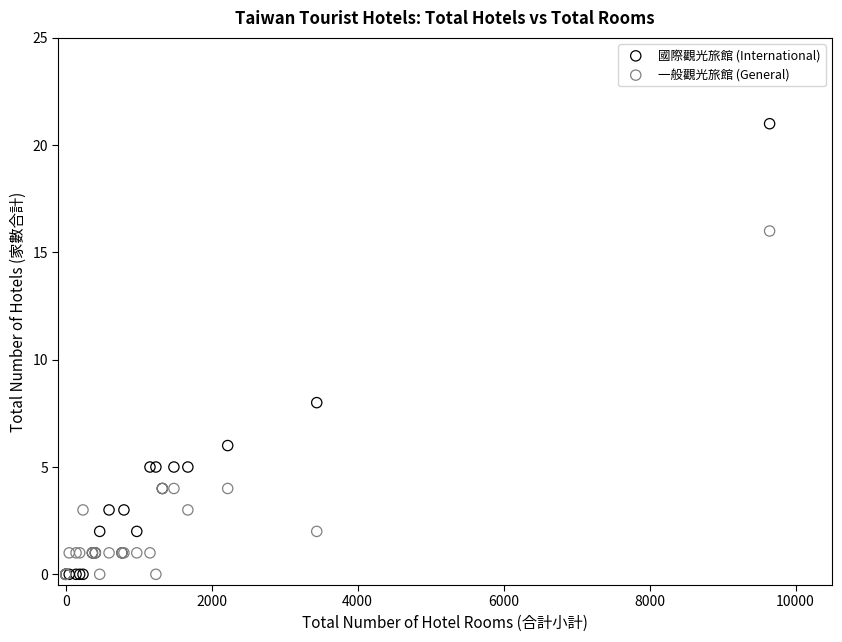

What are all the series names shown in the legend?

國際觀光旅館 (International), 一般觀光旅館 (General)